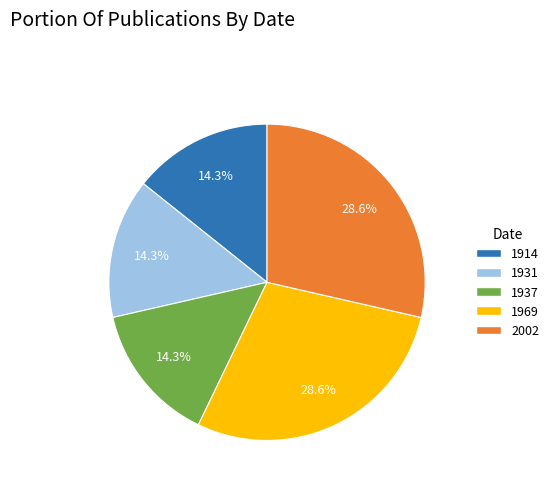

Is there any slice that represents more than half of the pie?

No